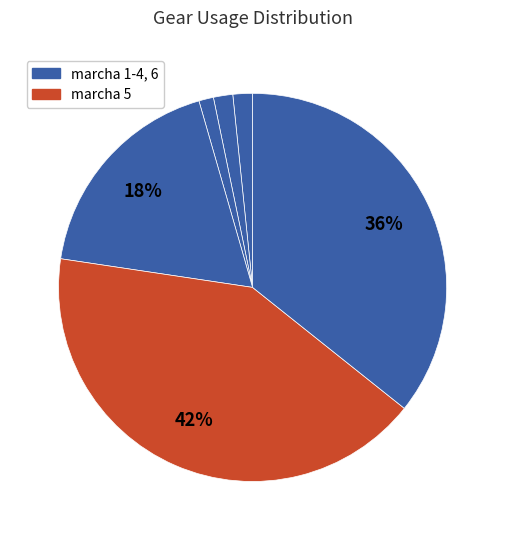

How many slices are in this pie chart?

6